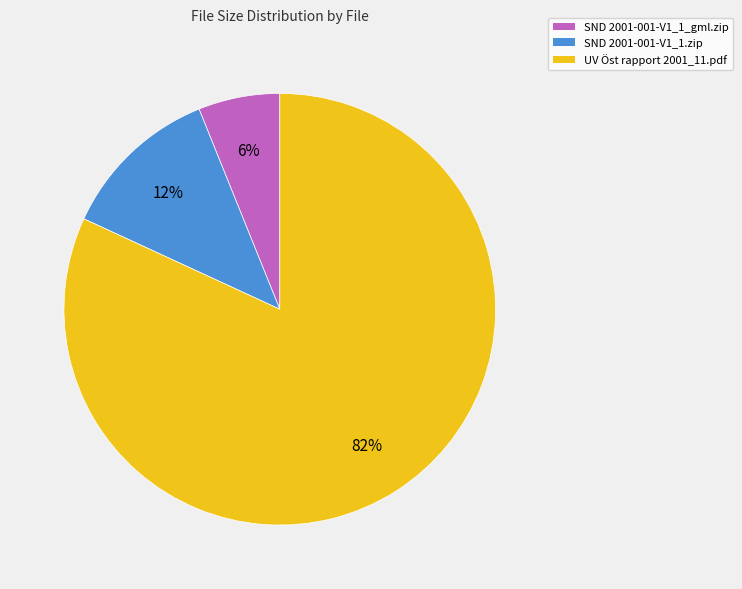

Which slice is the smallest?

SND 2001-001-V1_1_gml.zip